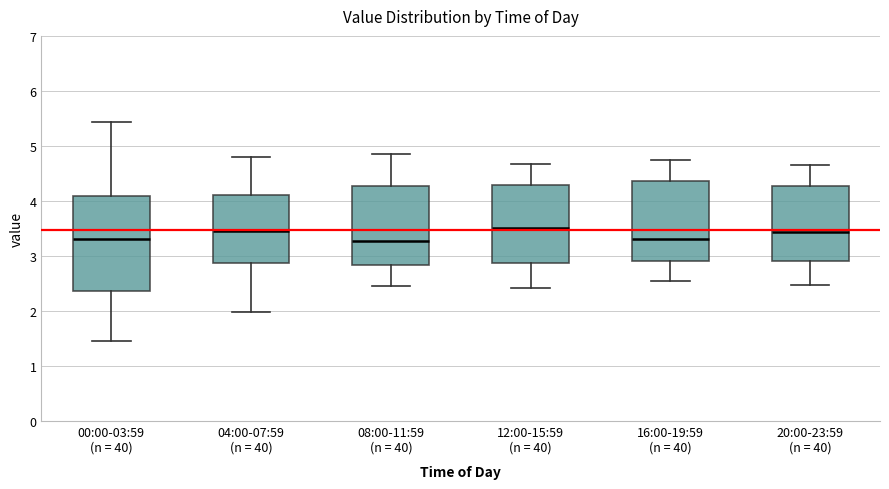

Where does the lower whisker of the box for 12:00-15:59 (n = 40) end on the y-axis? The values are not printed on the chart, so give them approximately, as read against the axis.

2.4